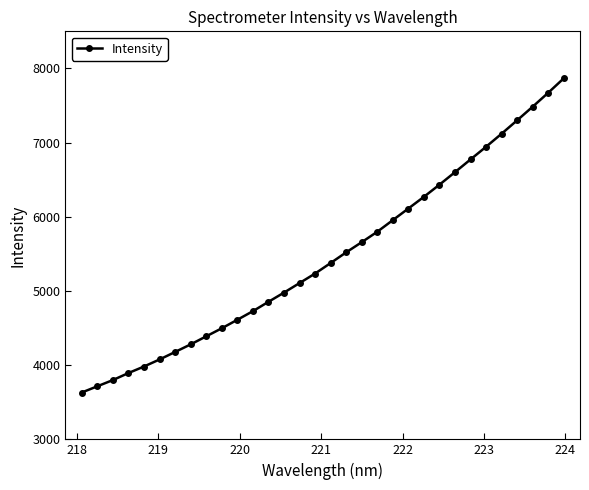

What is the value of the 30th point from the left?

7483.9